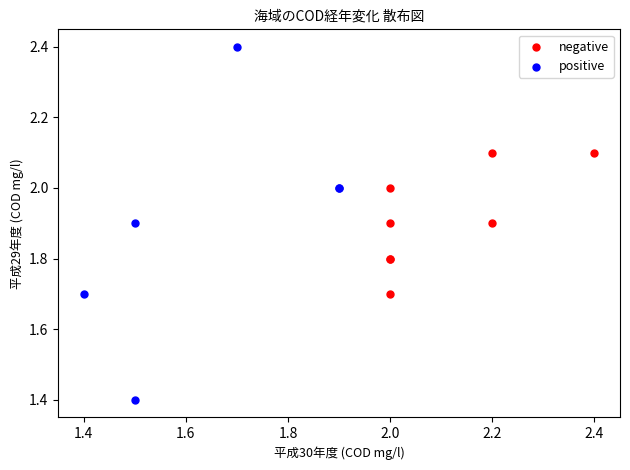

Which series contains the lowest Y value?

positive